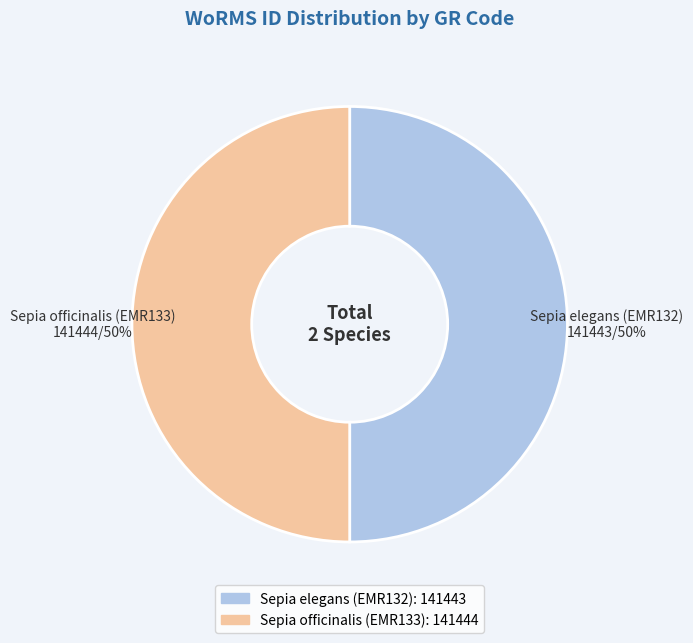

What percentage is the Sepia elegans (EMR132) slice, to the nearest percent?

50%